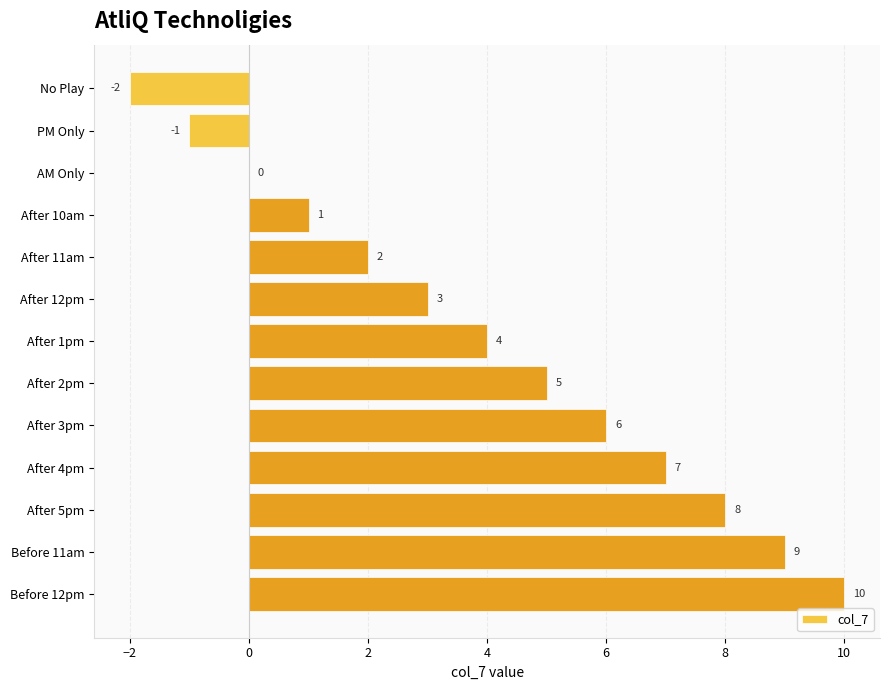

What is the greatest value displayed?

10